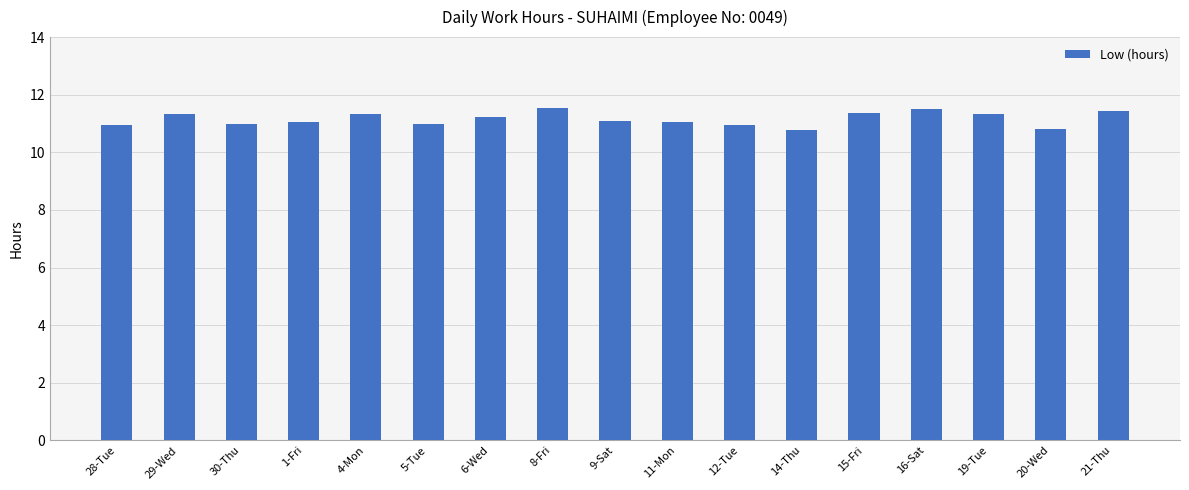

What is the difference between the maximum and minimum values?

0.8